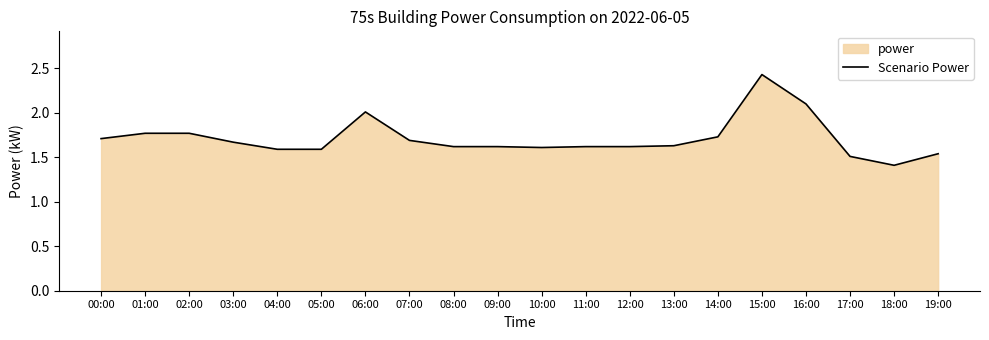

What is the difference between the maximum and minimum values?

1.0